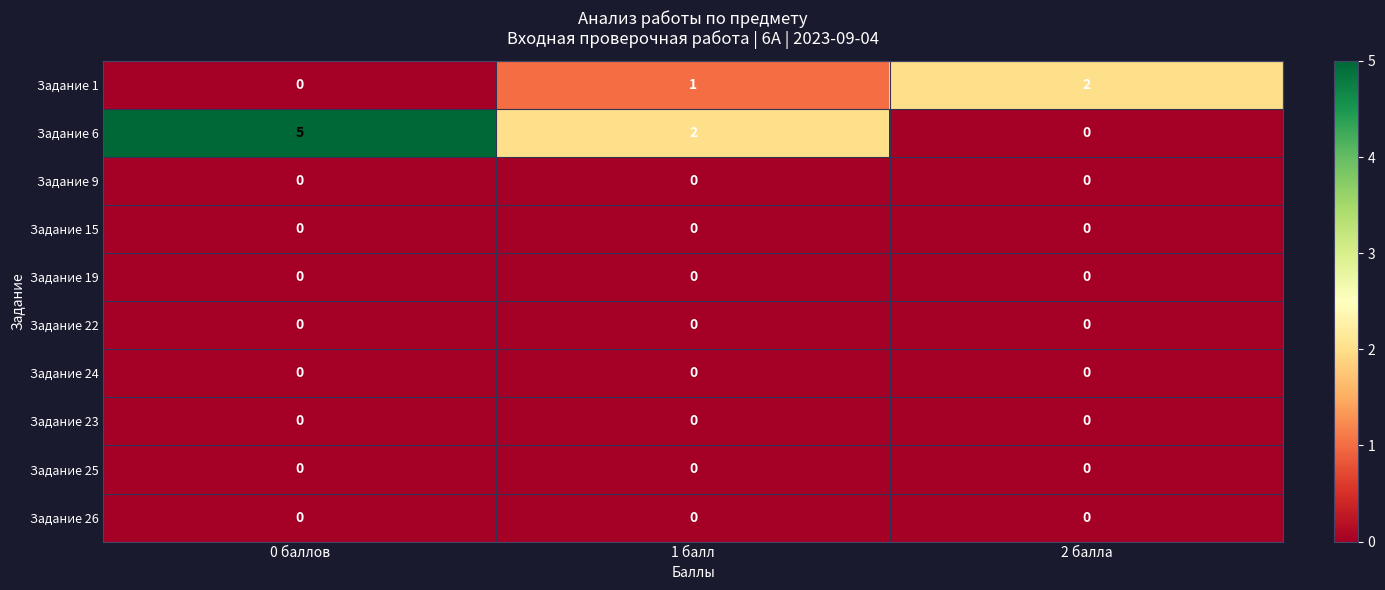

Reading right to left, transcribe all the data shown in this chart.

Задание 1: 2 балла=2	1 балл=1	0 баллов=0
Задание 6: 2 балла=0	1 балл=2	0 баллов=5
Задание 9: 2 балла=0	1 балл=0	0 баллов=0
Задание 15: 2 балла=0	1 балл=0	0 баллов=0
Задание 19: 2 балла=0	1 балл=0	0 баллов=0
Задание 22: 2 балла=0	1 балл=0	0 баллов=0
Задание 24: 2 балла=0	1 балл=0	0 баллов=0
Задание 23: 2 балла=0	1 балл=0	0 баллов=0
Задание 25: 2 балла=0	1 балл=0	0 баллов=0
Задание 26: 2 балла=0	1 балл=0	0 баллов=0